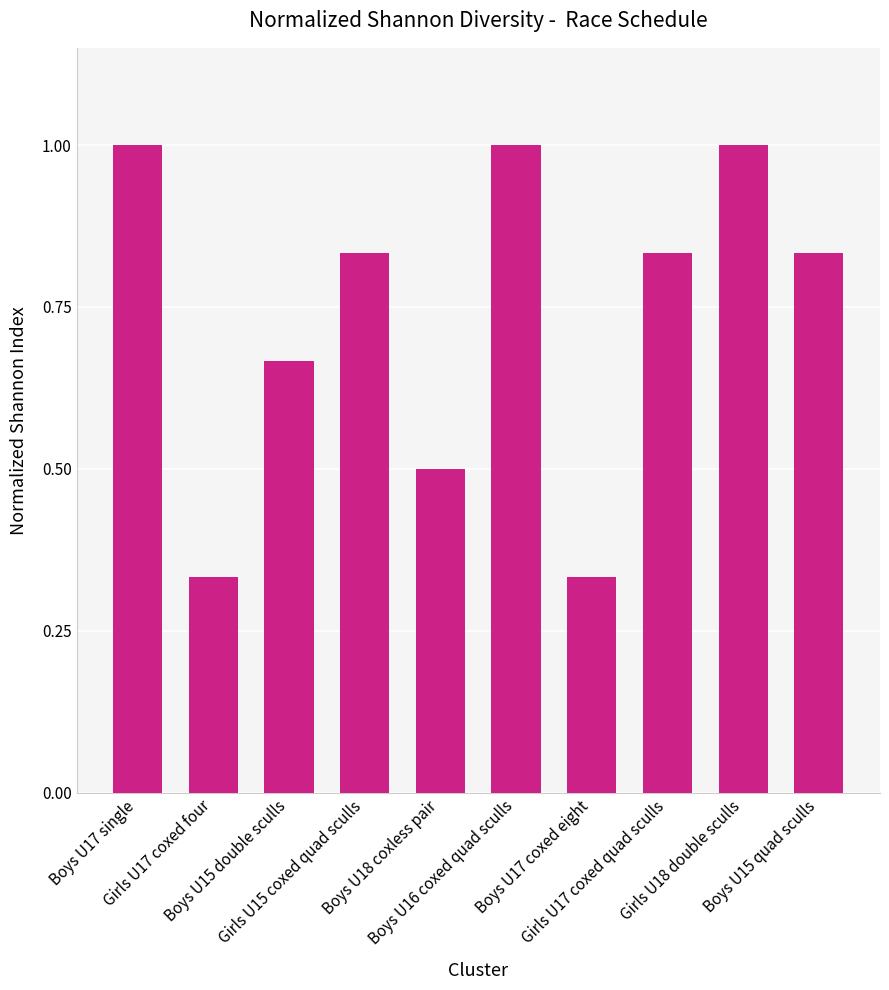

Count the values in the range 0 to 1.

10